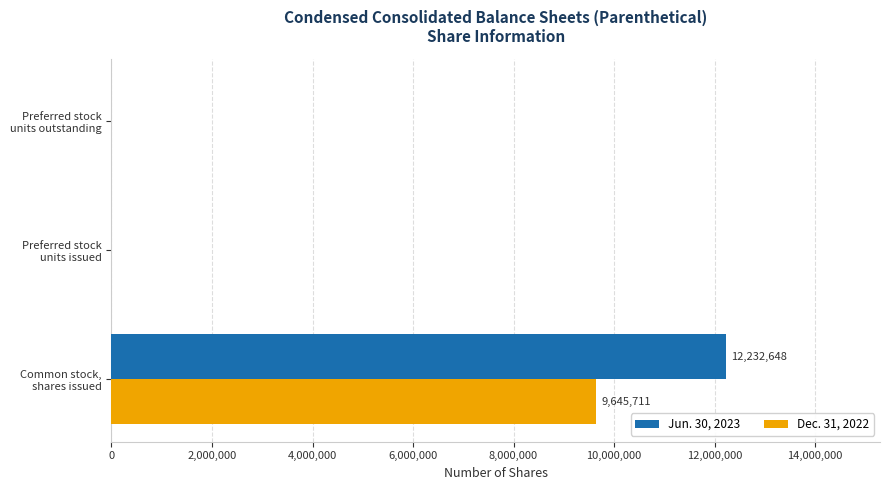

What is the maximum value shown in the chart?

12232648